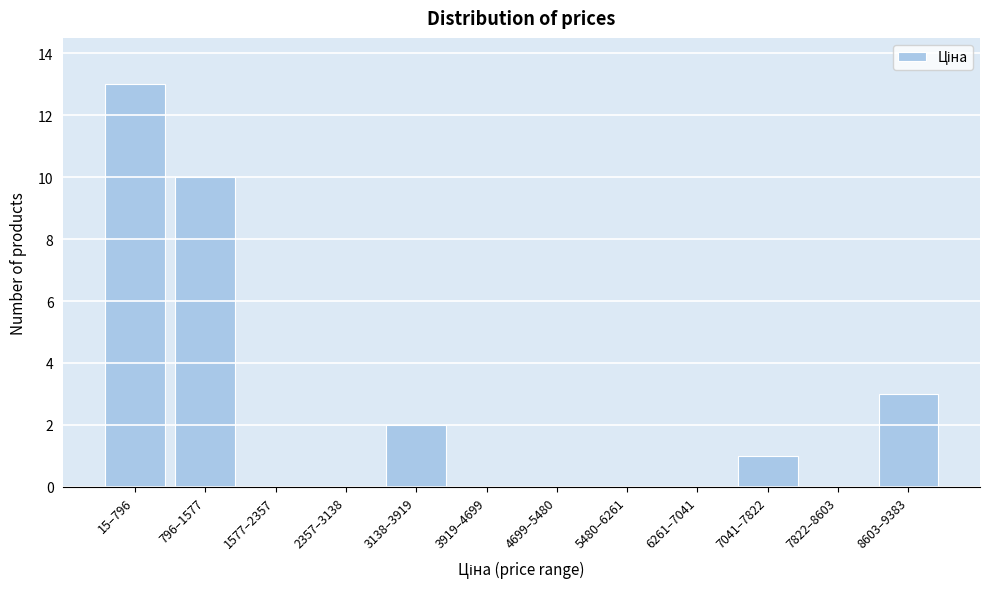

Reading left to right, transcribe all the data shown in this chart.

15–796=13	796–1577=10	1577–2357=0	2357–3138=0	3138–3919=2	3919–4699=0	4699–5480=0	5480–6261=0	6261–7041=0	7041–7822=1	7822–8603=0	8603–9383=3